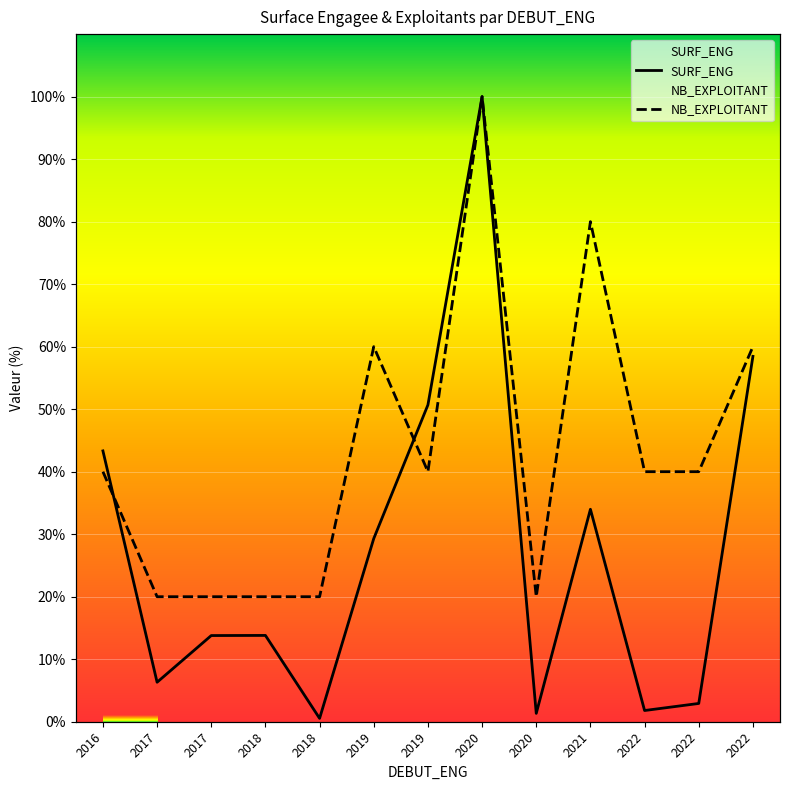

What is the lowest value of the SURF_ENG series?

0.5